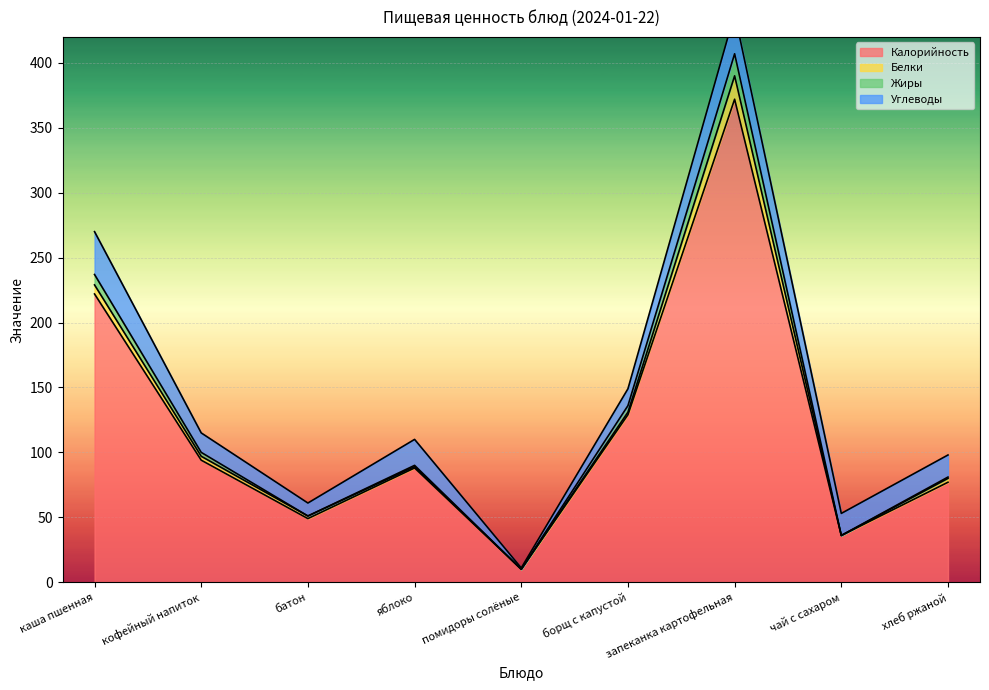

Is it true that Калорийность equals 49 at батон?

True